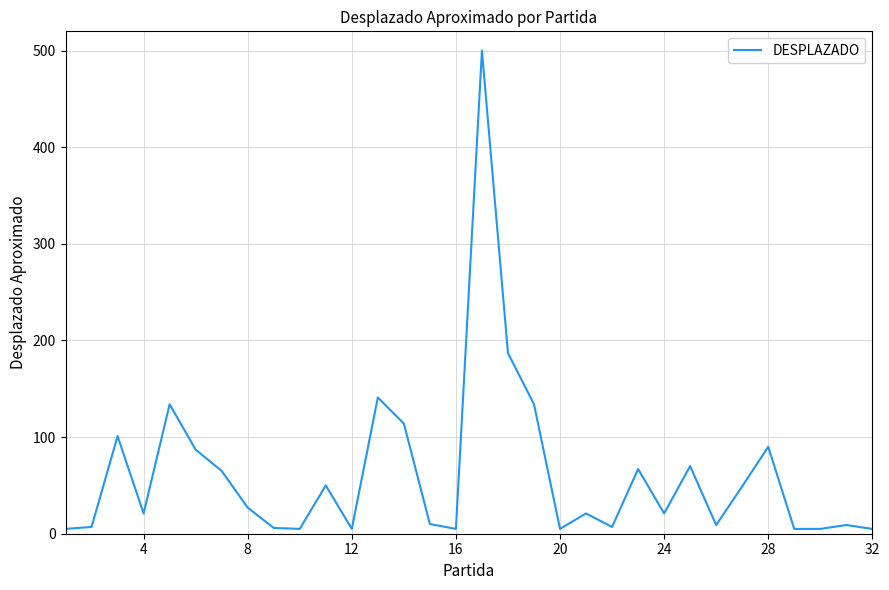

What is the difference between the maximum and minimum values?

495